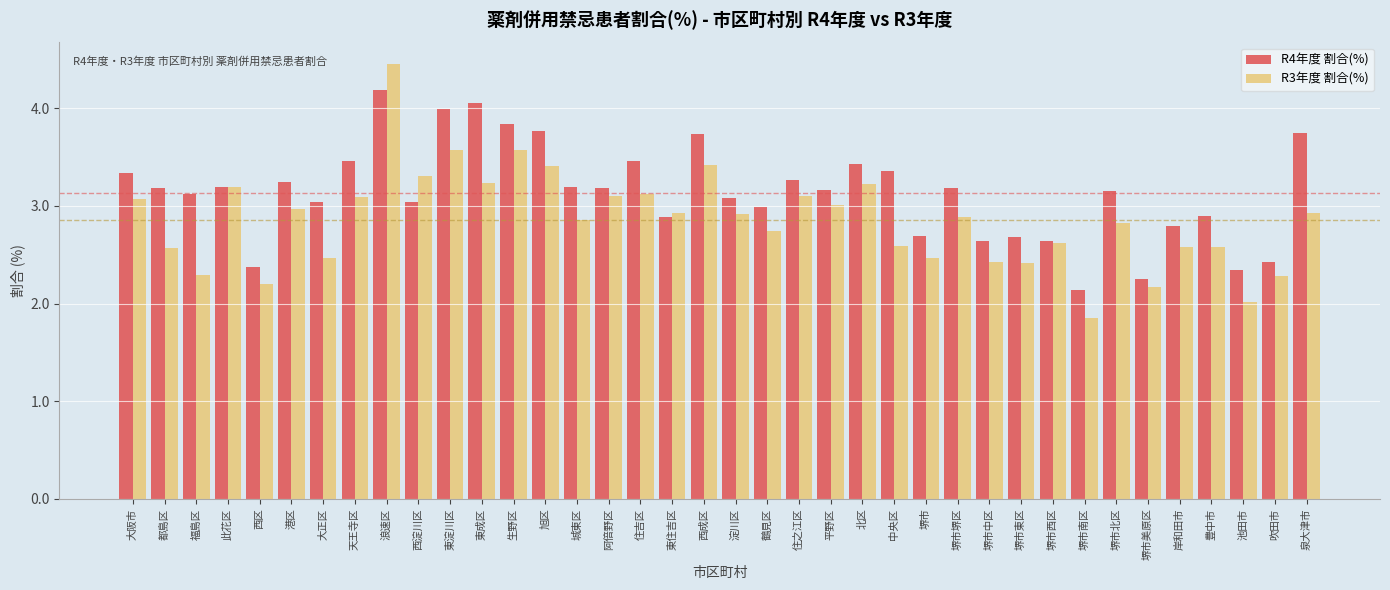

Which category has the lowest value in the R4年度 割合(%) series?

堺市南区